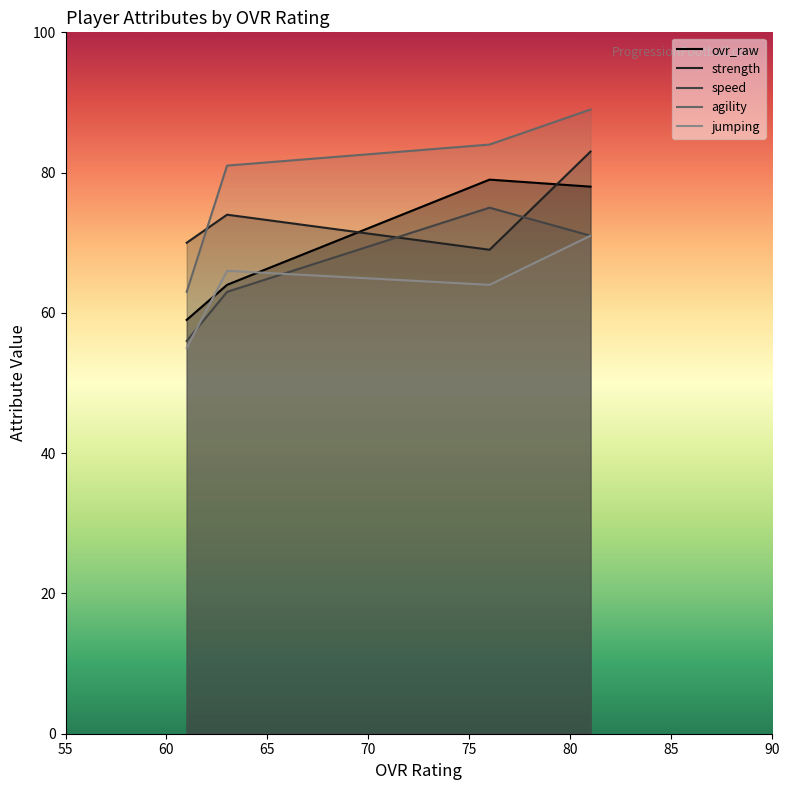

Does the chart have visible grid lines?

No